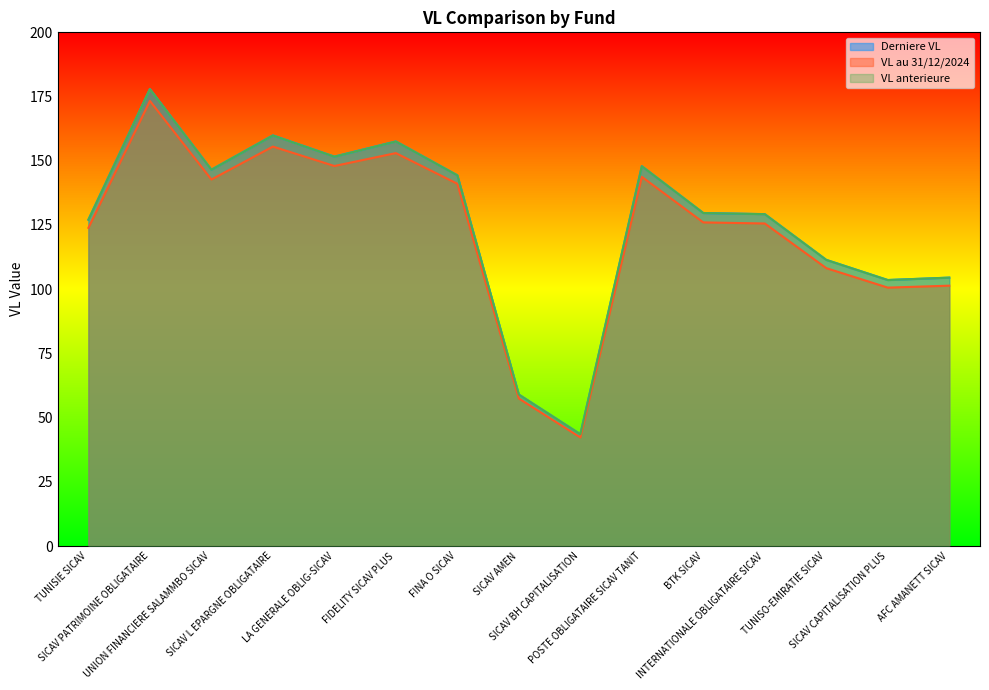

How many lines are shown in the chart?

3